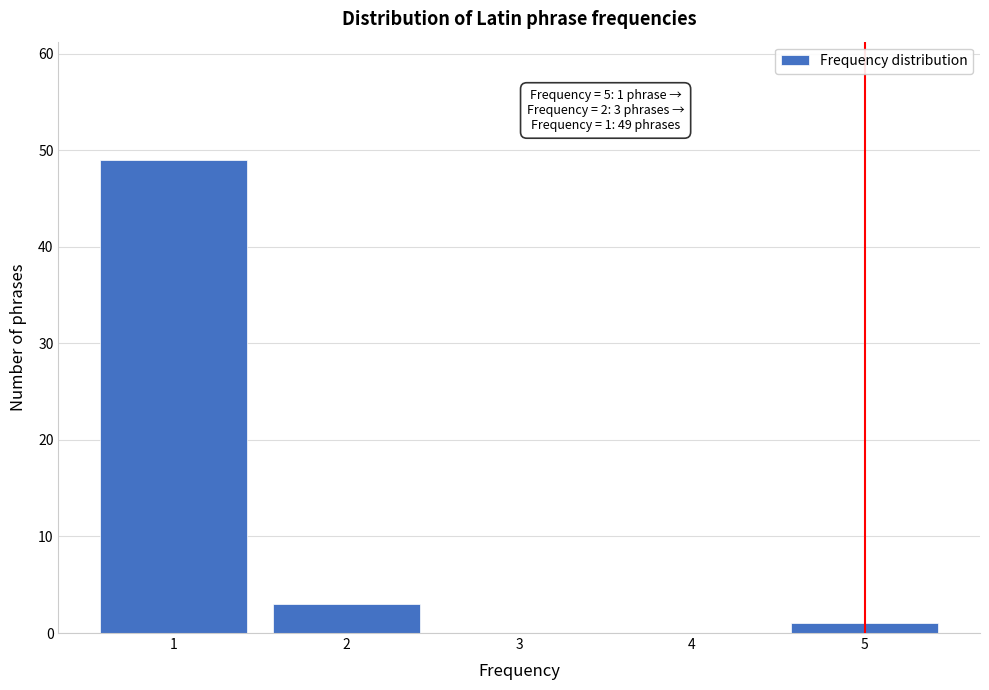

Reading left to right, what are all the values shown in this chart?

1=49	2=3	3=0	4=0	5=1